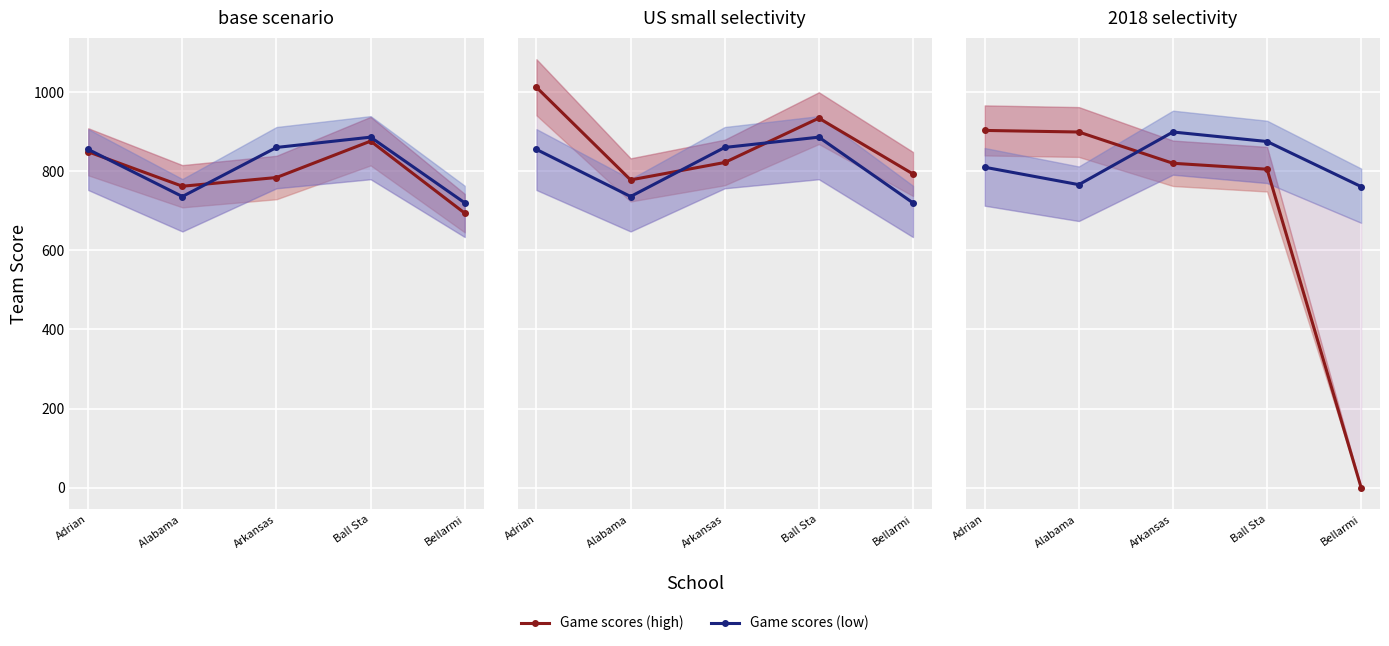

Does the chart display data point markers on the line(s)?

Yes